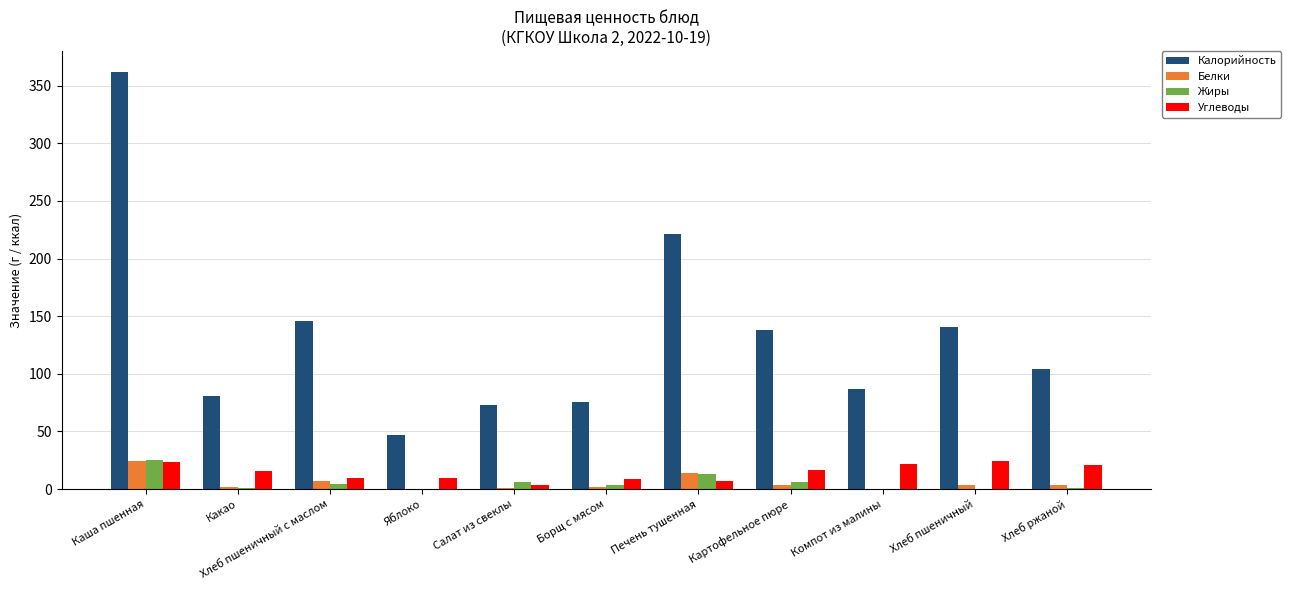

Is it true that Белки equals 14.1 at Печень тушенная?

True